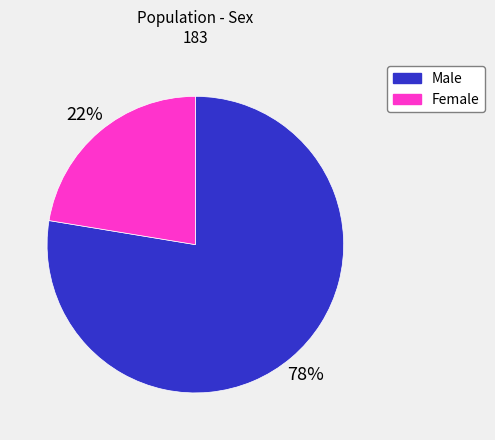

Is it true that Male is 78% of the pie?

True